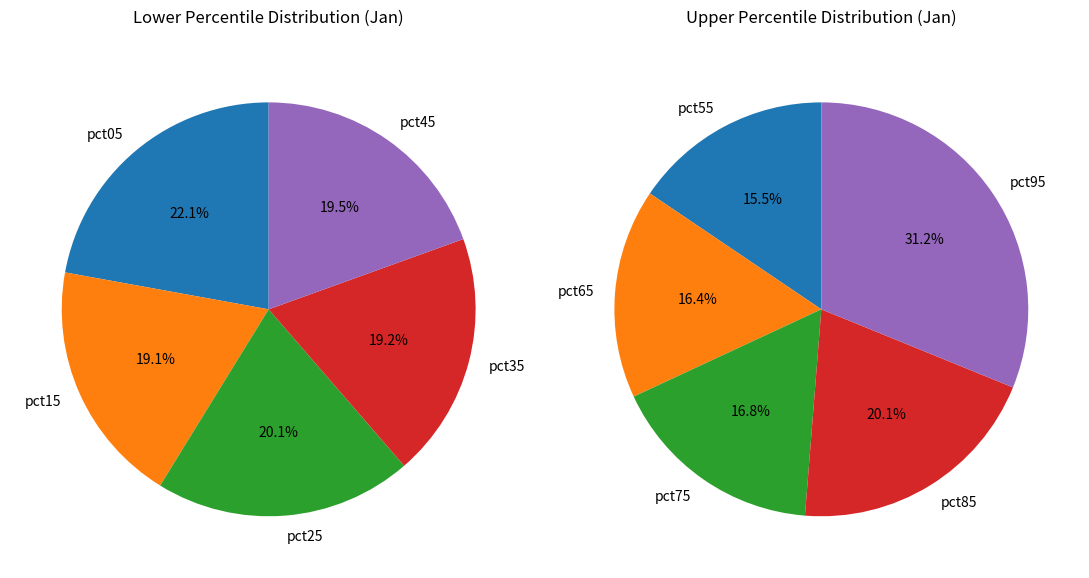

How many segments does this pie chart have?

10